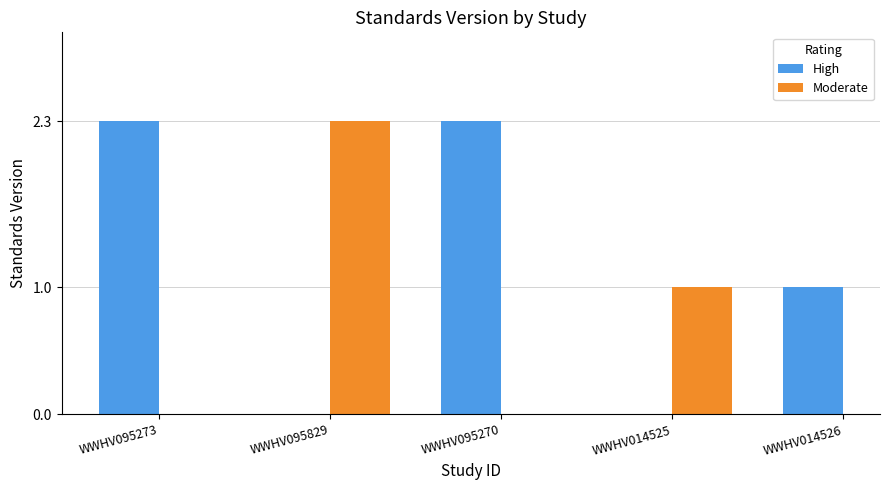

What is the minimum value shown in the chart?

1.0